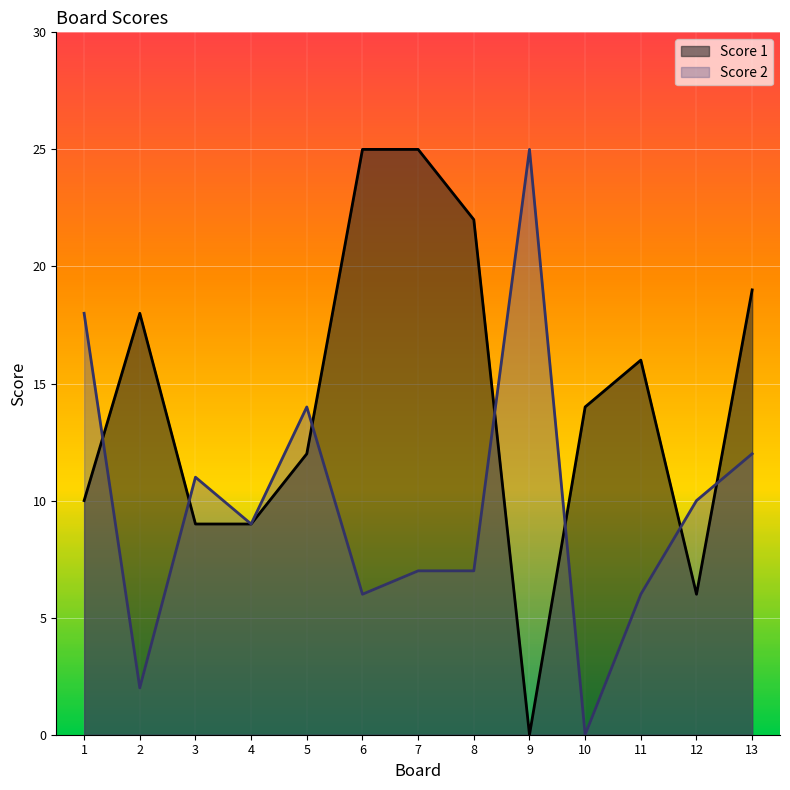

Which series ends up on top after the final intersection of Score 1 and Score 2?

Score 1